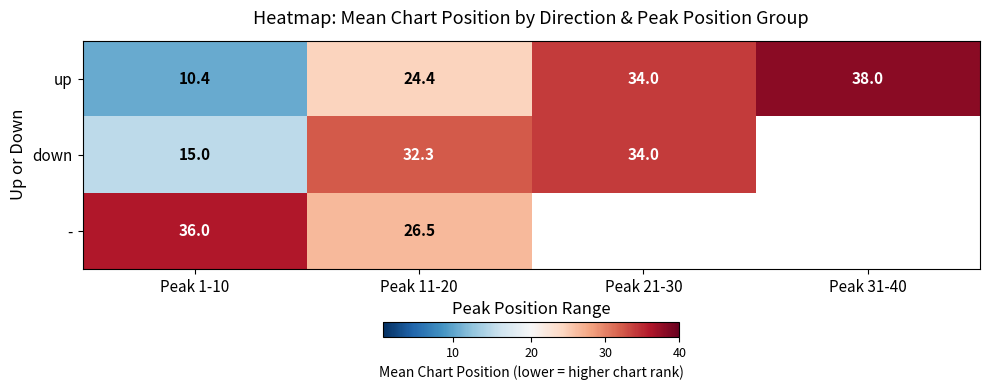

Is the value of up at Peak 31-40 greater than the value of - at Peak 11-20?

Yes